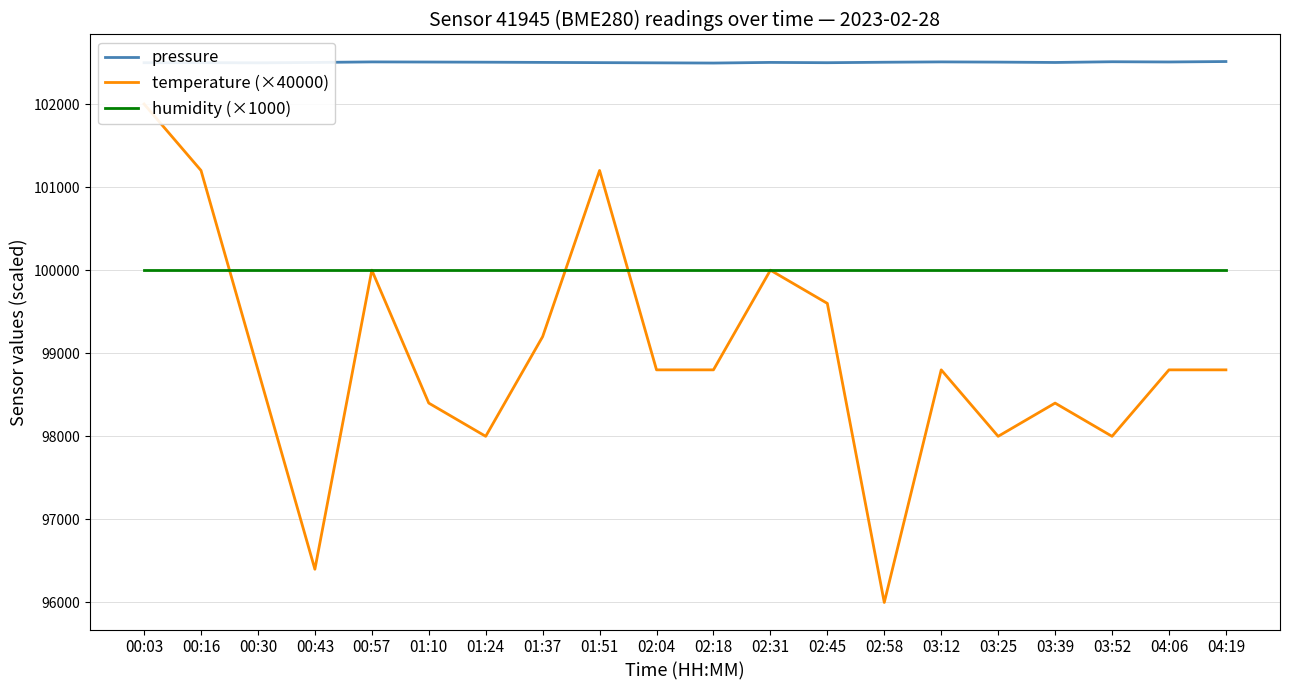

Is the value of pressure at 03:52 greater than the value of humidity (×1000) at 04:19?

Yes